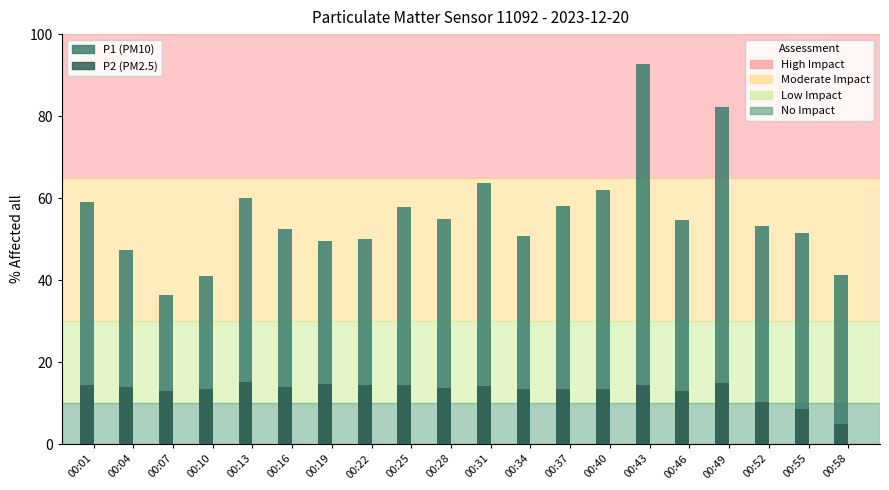

What is the value of the P1 bar at the 18th from the left?

53.2